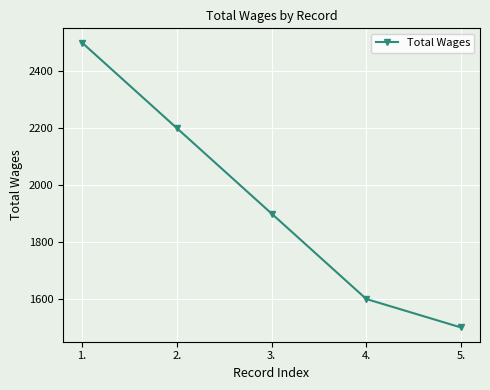

What is the smallest value displayed?

1500